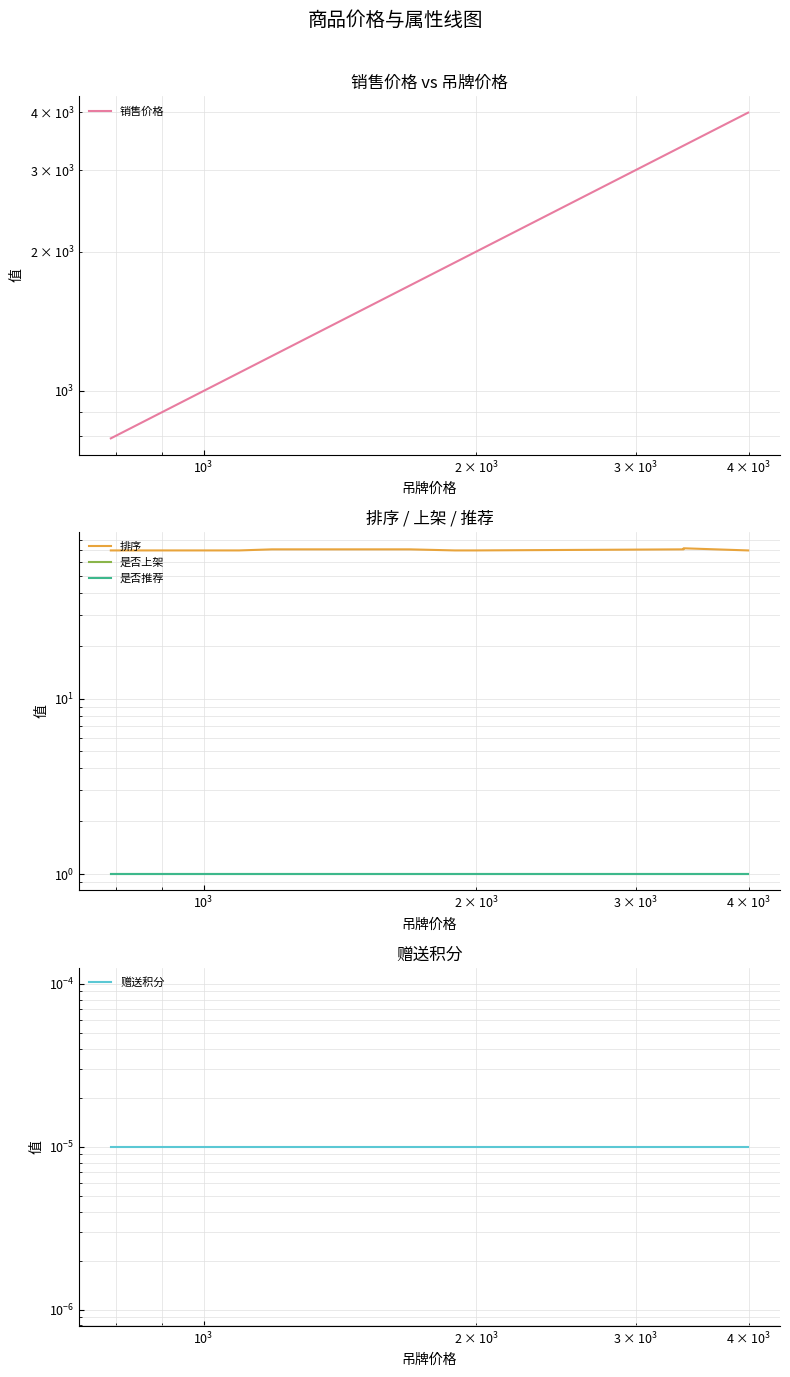

True or false: 是否推荐 and 是否上架 cross at least once.

False